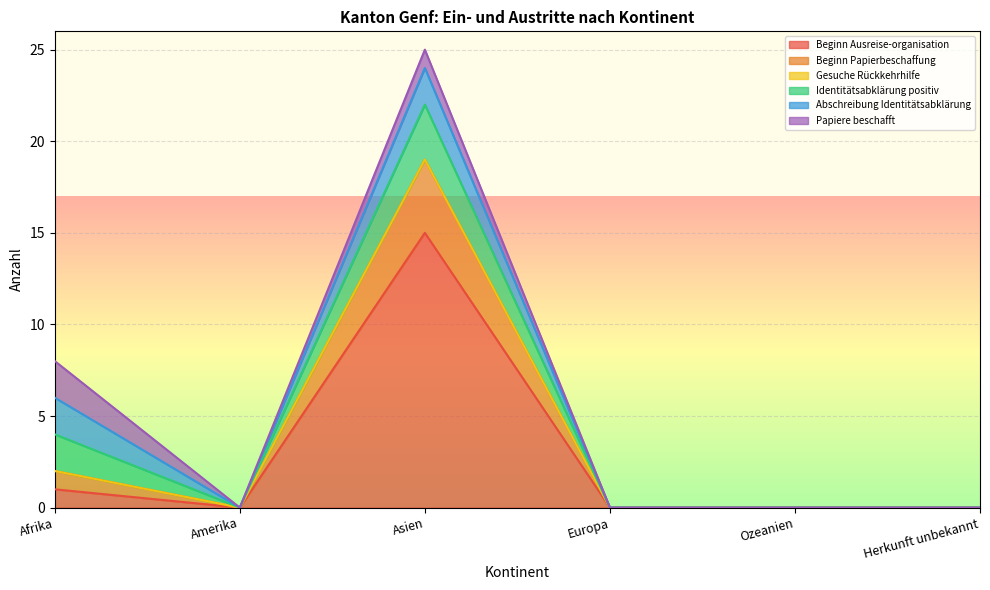

The Beginn Ausreise-organisation series shows -7 at Europa. True or false?

False